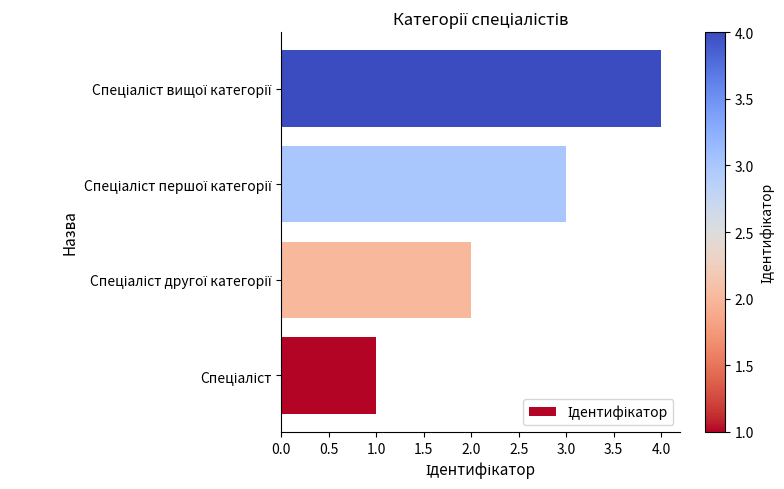

Does the chart contain any negative values?

No